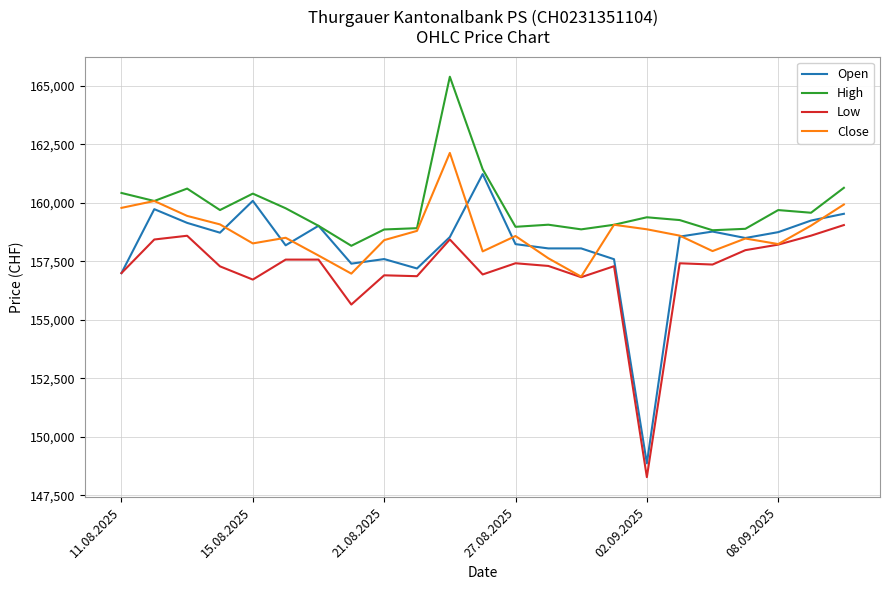

Is this an area chart (filled region under the line)?

No